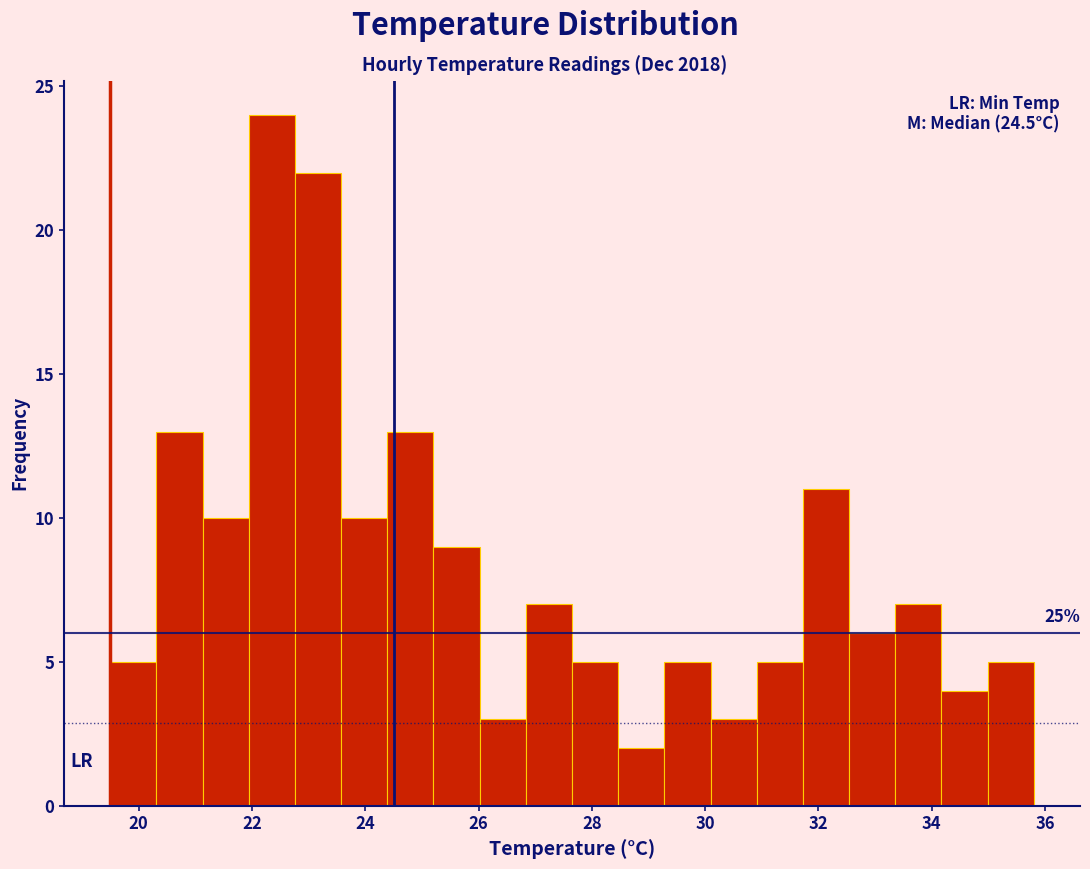

Which range on the x-axis has the tallest bar?

22.0 to 22.8